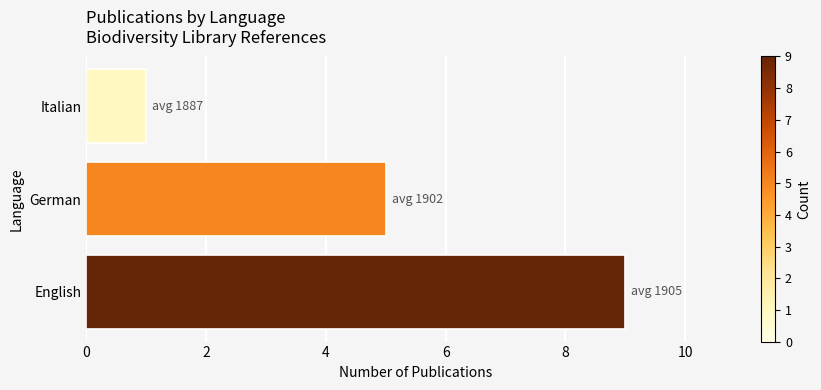

List the labels in order of value, smallest first.

Italian, German, English